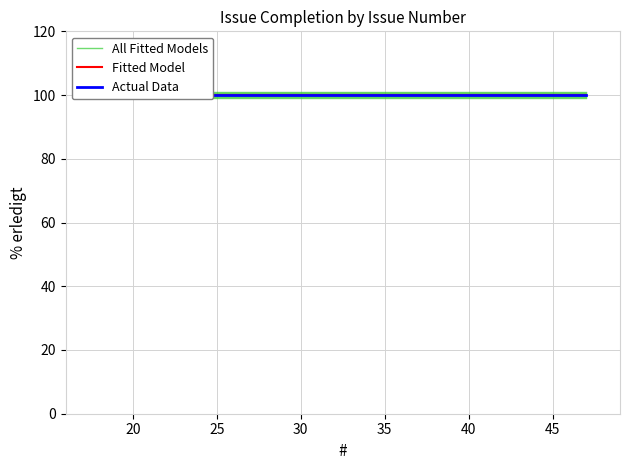

True or false: Fitted Model and All Fitted Models cross at least once.

False